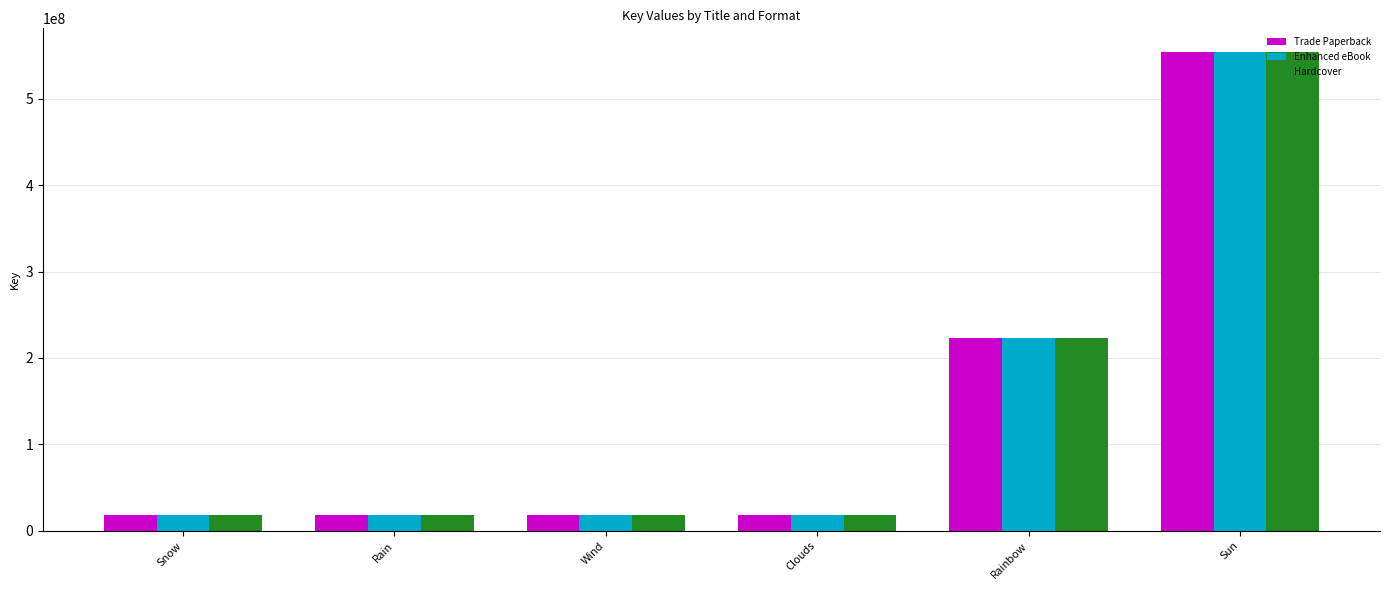

How many categories are shown in the chart?

6